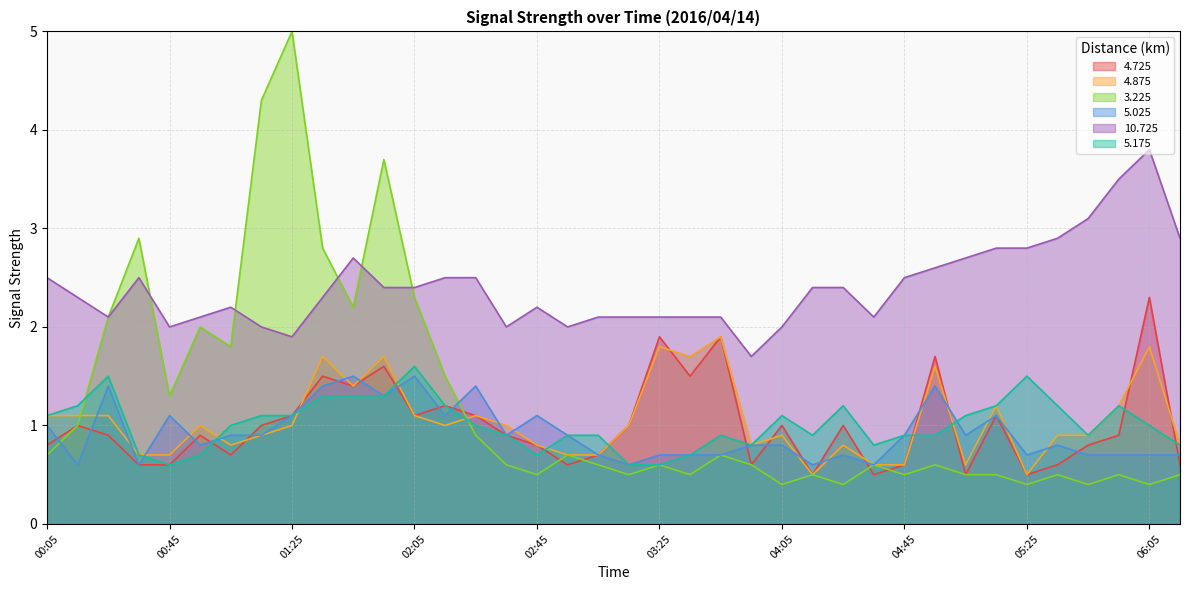

What are all the series names shown in the legend?

4.725, 4.875, 3.225, 5.025, 10.725, 5.175